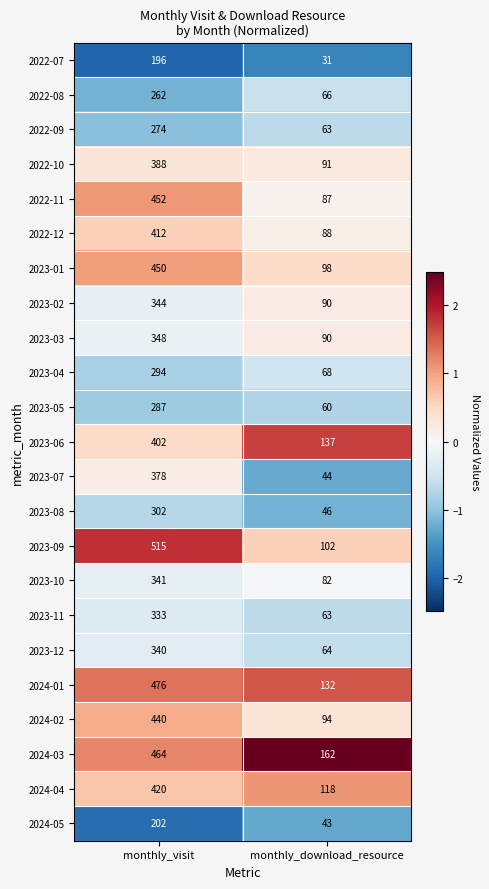

What is the difference between the maximum and minimum values in the 2023-01 series?

352